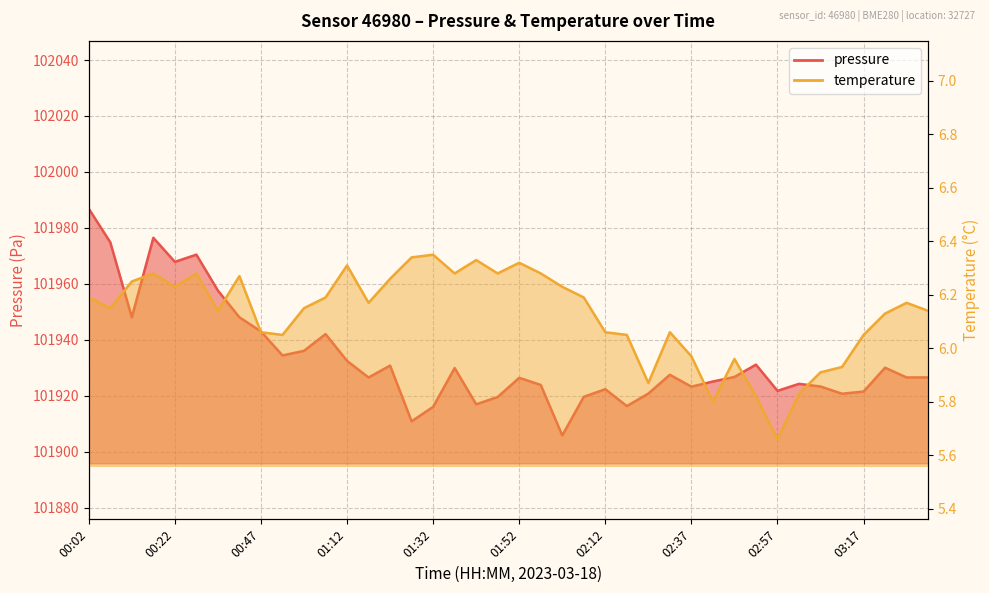

Which series has the largest range (max minus min)?

pressure